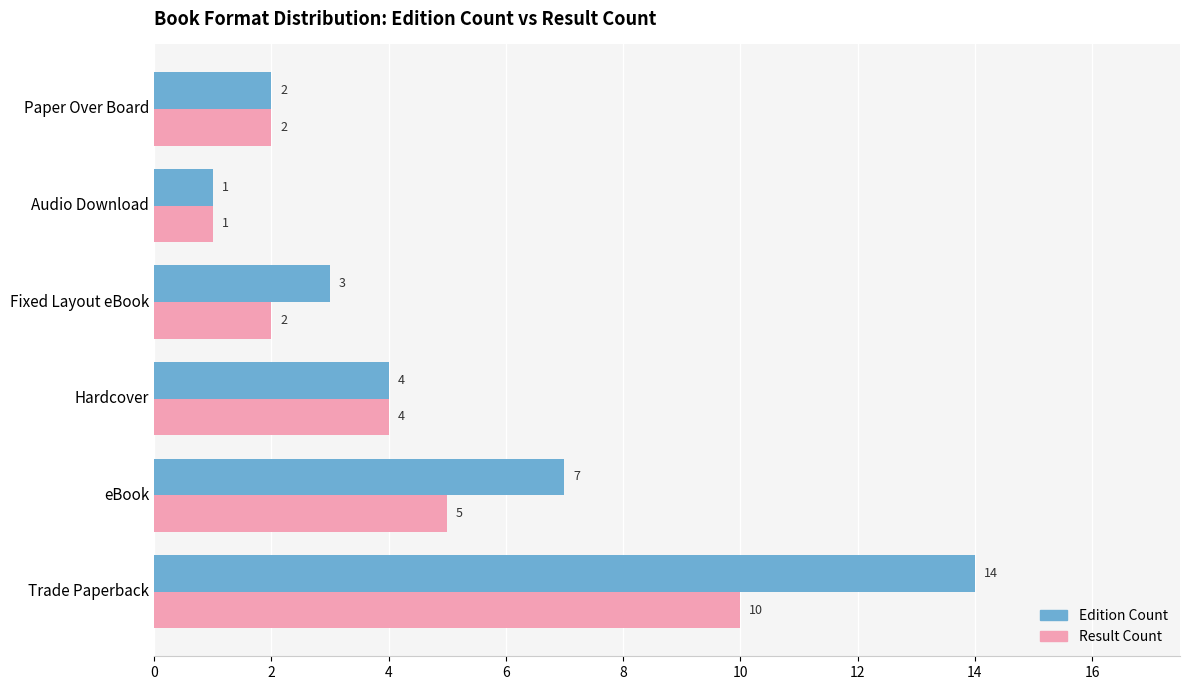

What is the average value of the Edition Count series?

5